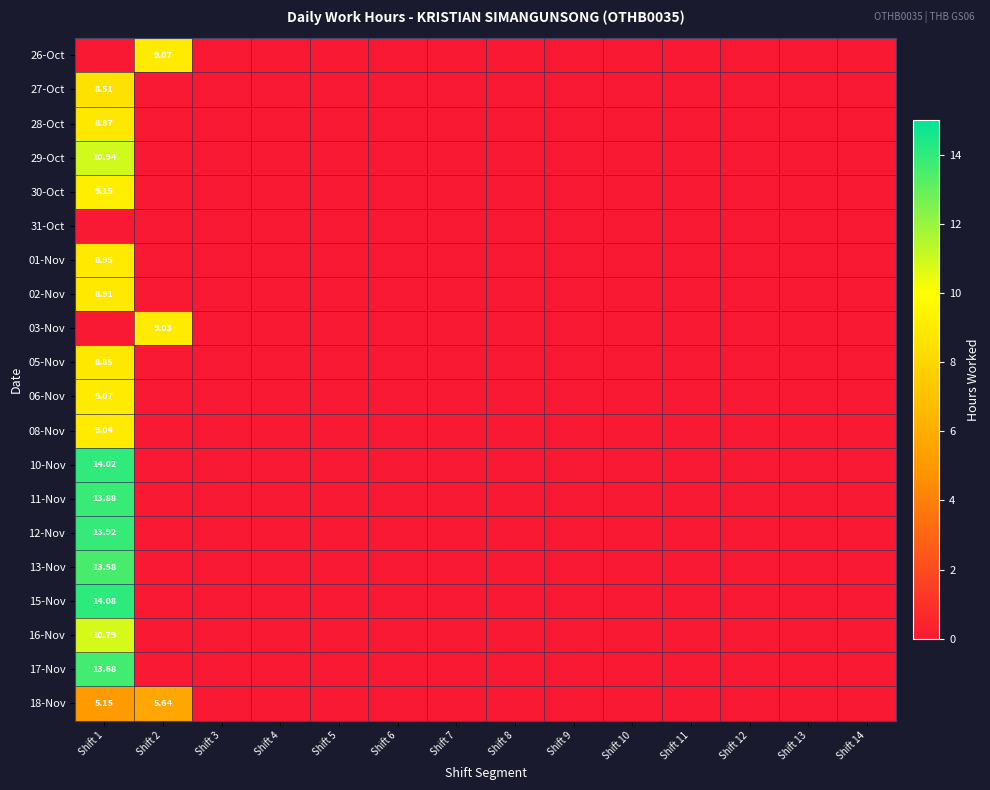

Count the number of data series in this chart.

20